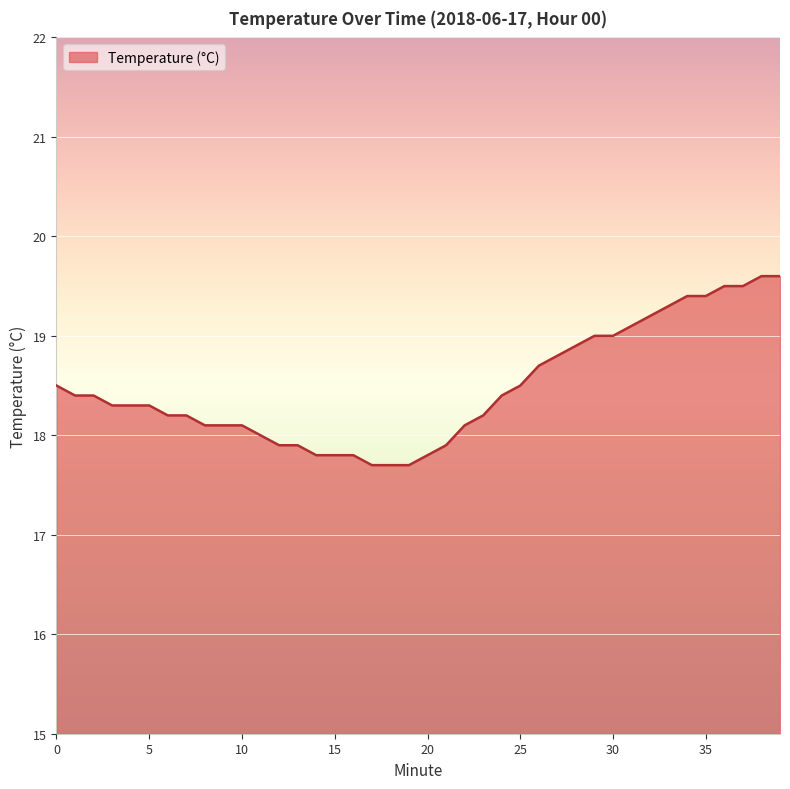

What is the smallest value displayed?

17.7